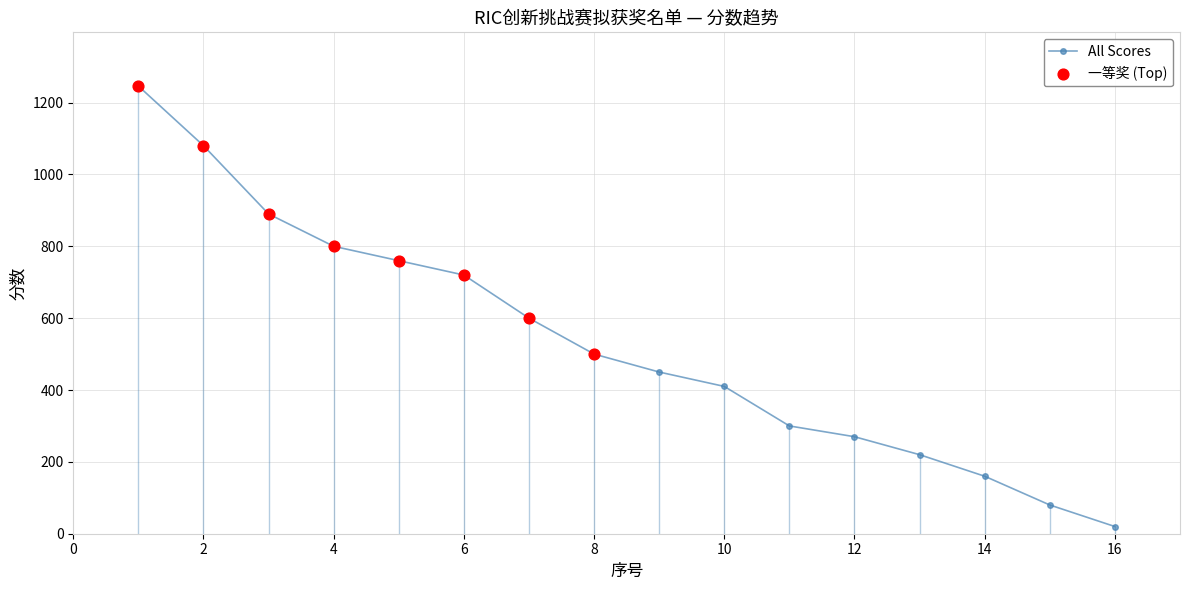

What is the value of the 6th point from the left?

720